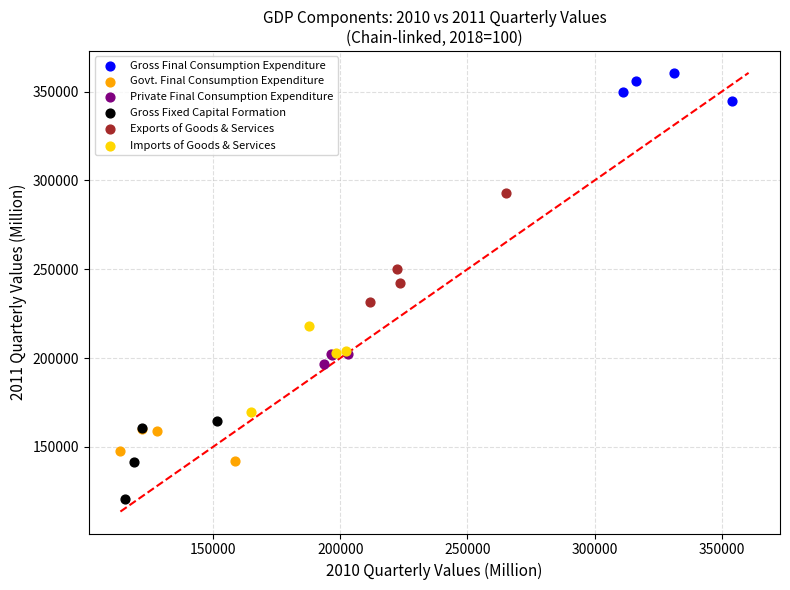

Which series contains the lowest Y value?

Gross Fixed Capital Formation